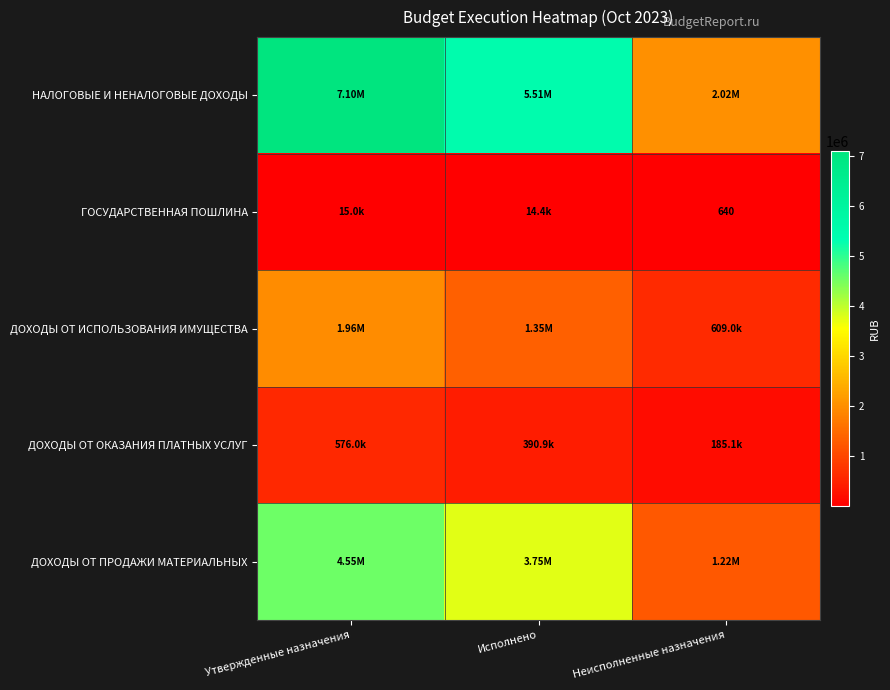

At how many categories does at least one series exceed 3981129?

2